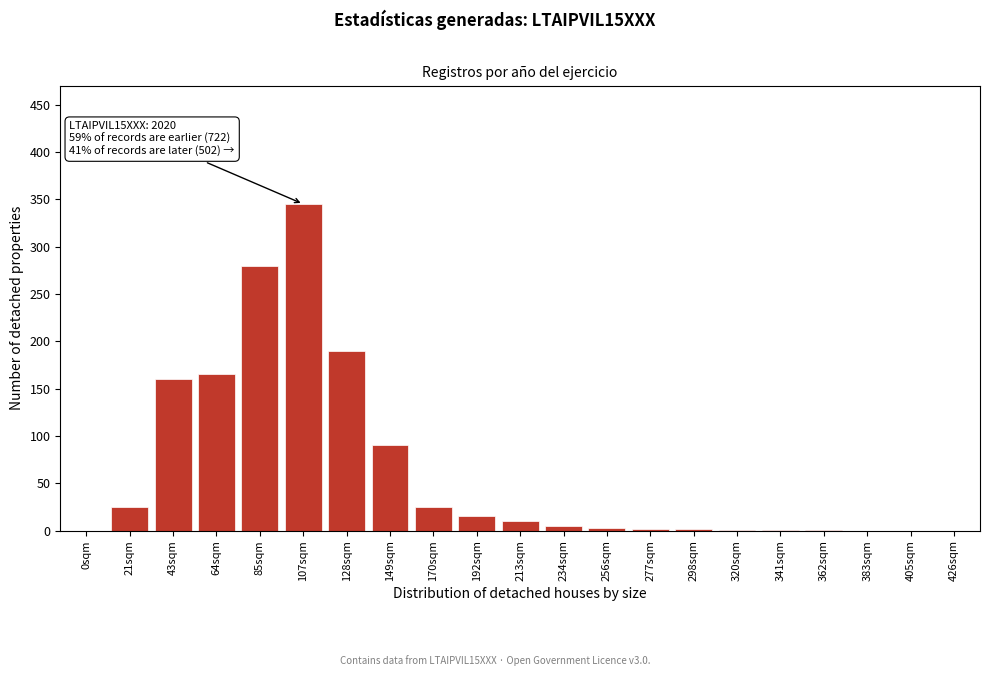

What is the sum of the values at 213sqm and 149sqm?

100